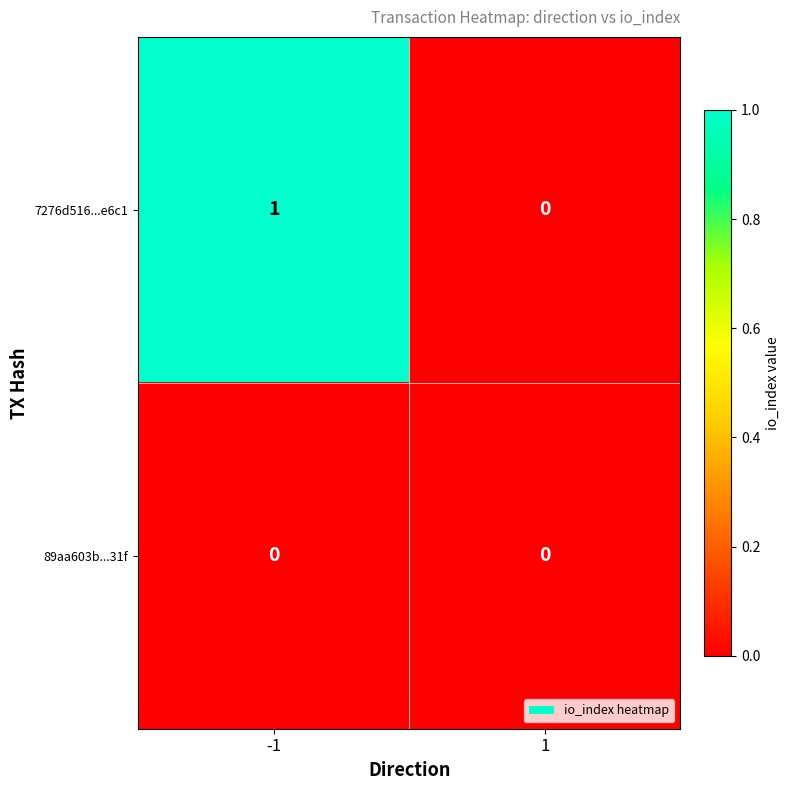

What is the maximum value shown in the chart?

1